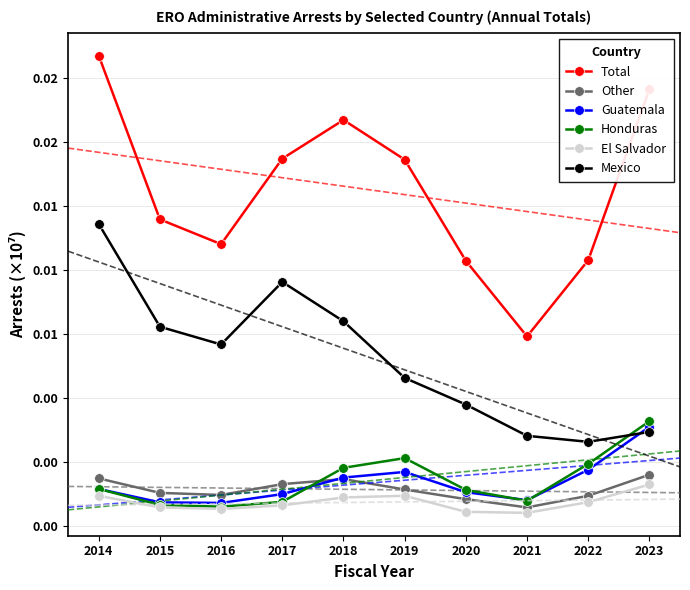

Which series has the widest spread of values?

Total